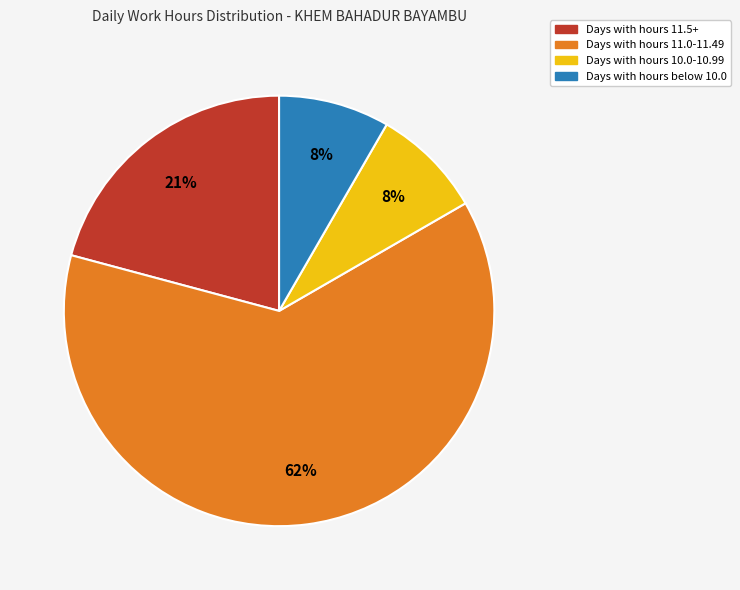

To the nearest percent, what is the average slice percentage?

25%